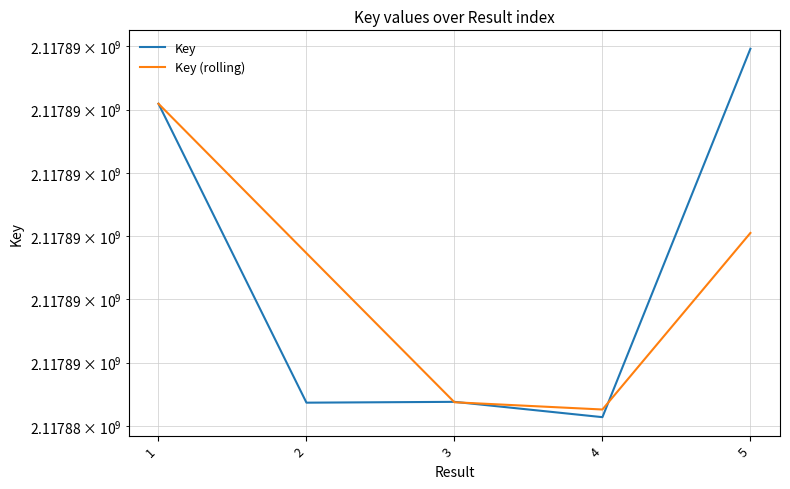

What is the difference between the second highest and minimum values in the Key series?

4953.0